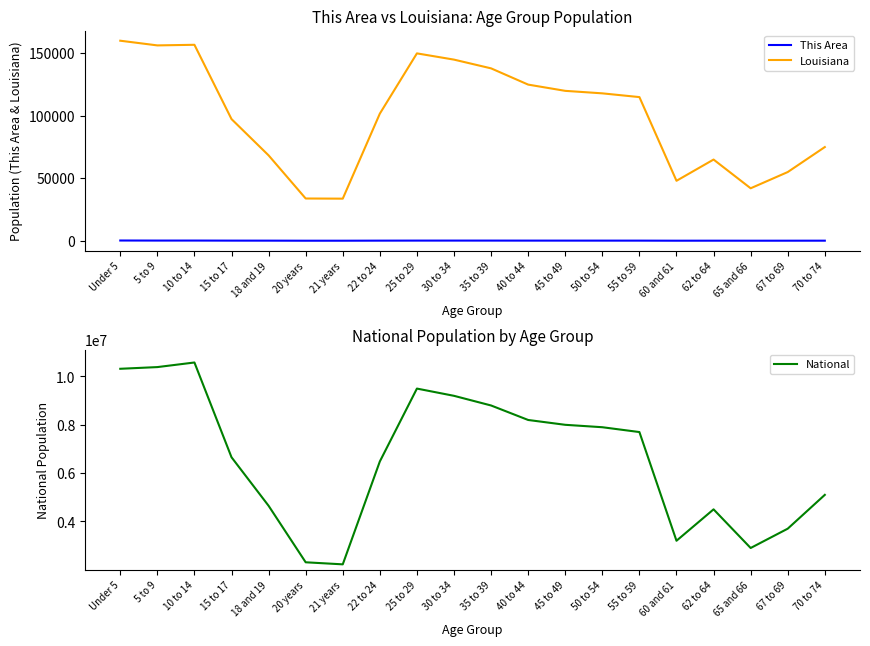

What is the value of the National point at the 18th from the left?

2900000